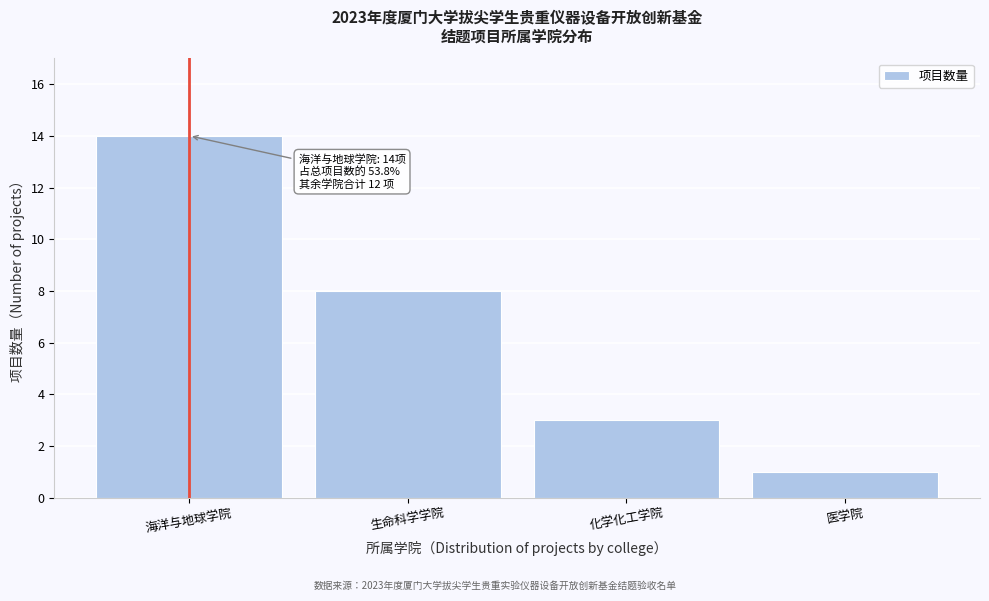

Reading left to right, extract all data points from this chart.

海洋与地球学院=14	生命科学学院=8	化学化工学院=3	医学院=1